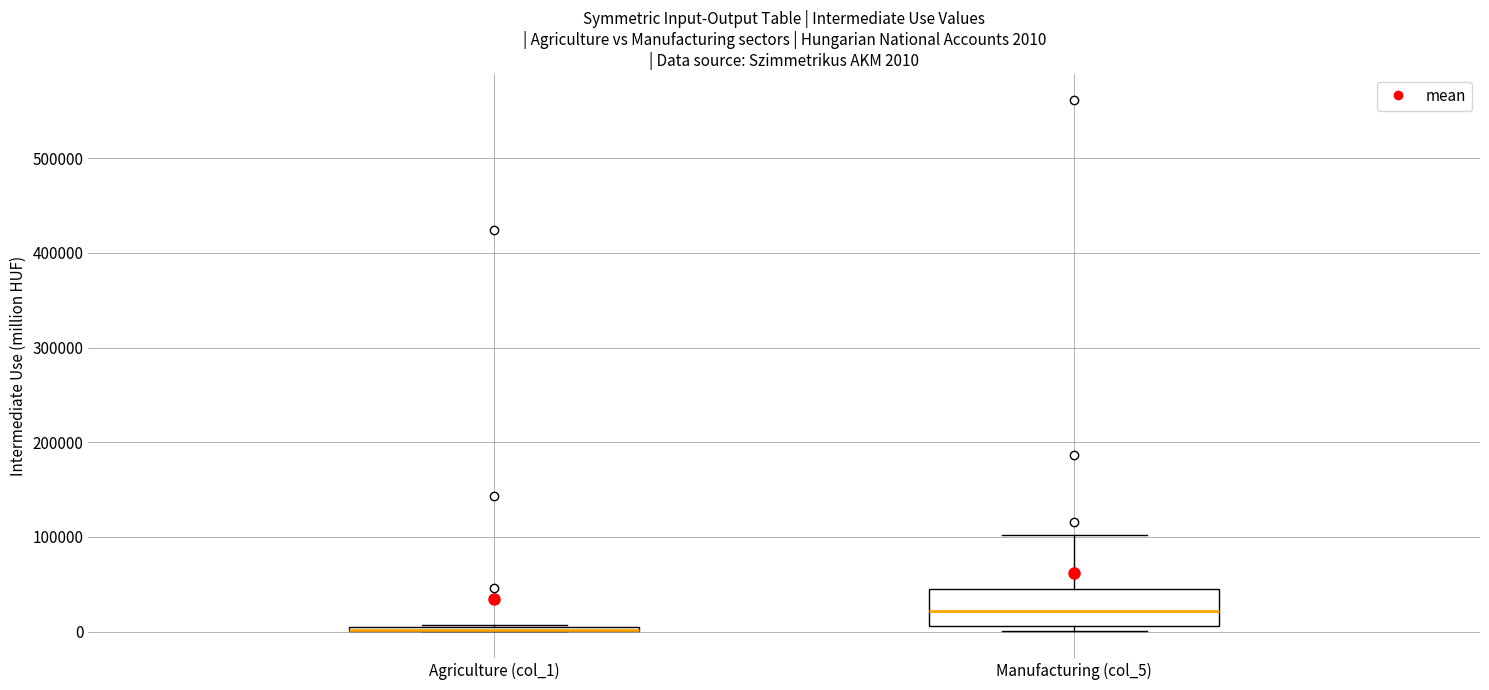

Comparing the boxes themselves (not the whiskers), which one is the tallest?

Manufacturing (col_5)